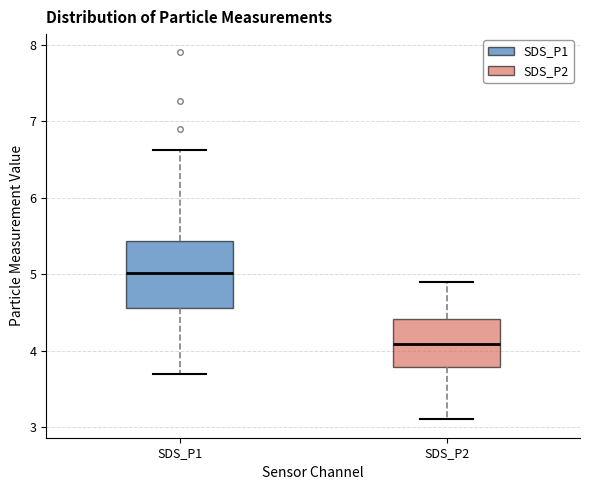

Reading left to right, read every box against the y-axis: the position of its median line, the range the box covers, and the ends of its whiskers. The values are not printed on the chart, so give them approximately, as read against the axis.

SDS_P1: median 5.0, box 4.6 to 5.4, whiskers 3.7 to 6.6
SDS_P2: median 4.1, box 3.8 to 4.4, whiskers 3.1 to 4.9